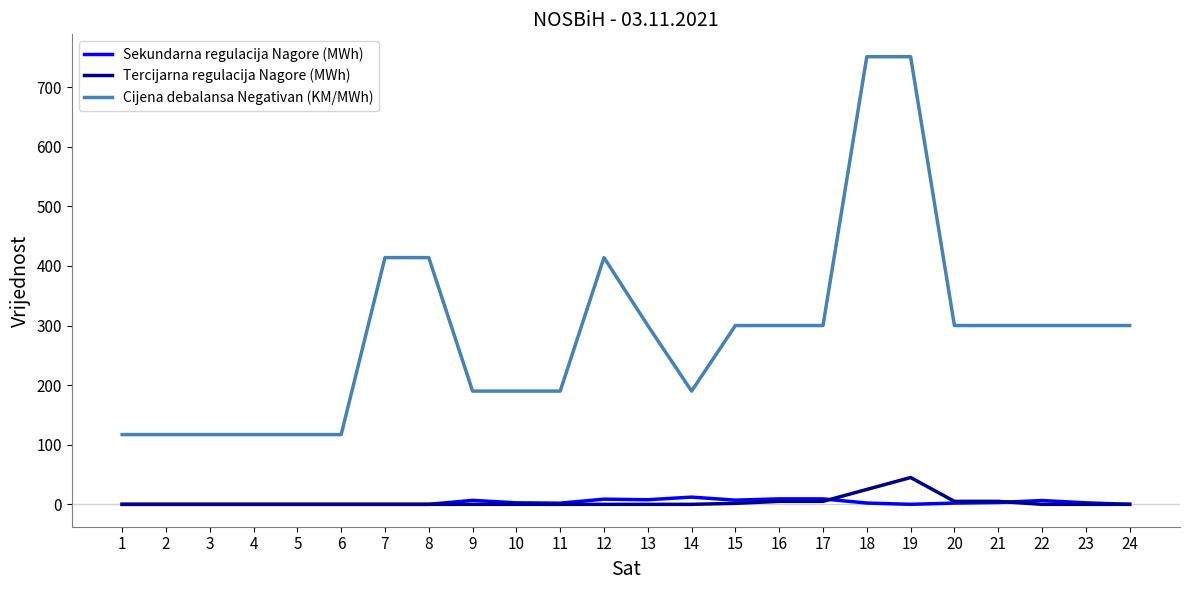

Which series has the widest spread of values?

Cijena debalansa Negativan (KM/MWh)